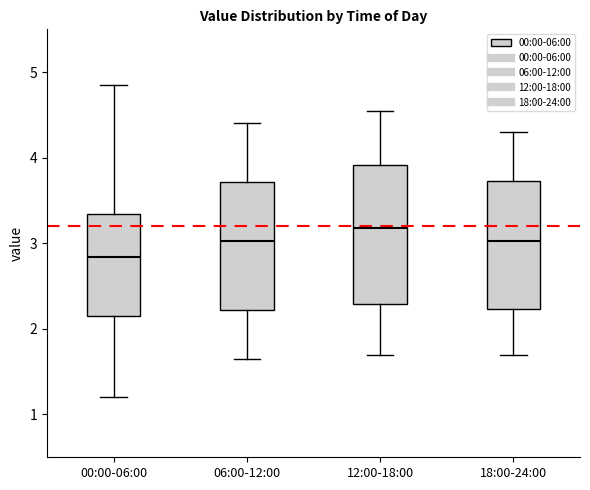

Which box is the tallest, from its lower edge to its upper edge?

12:00-18:00